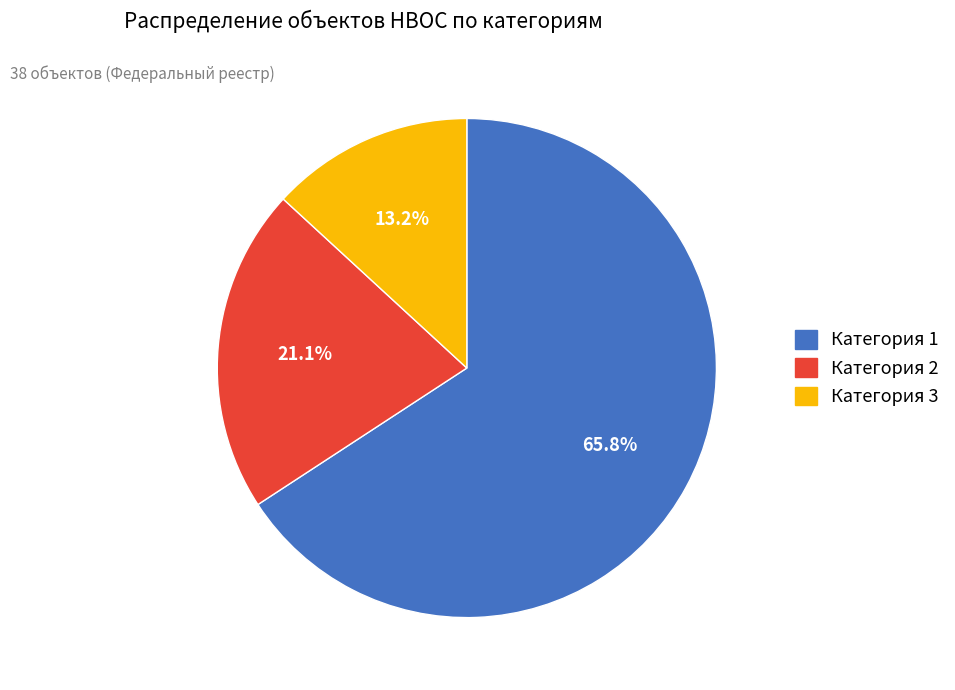

Which slice represents more than half of the pie?

Категория 1